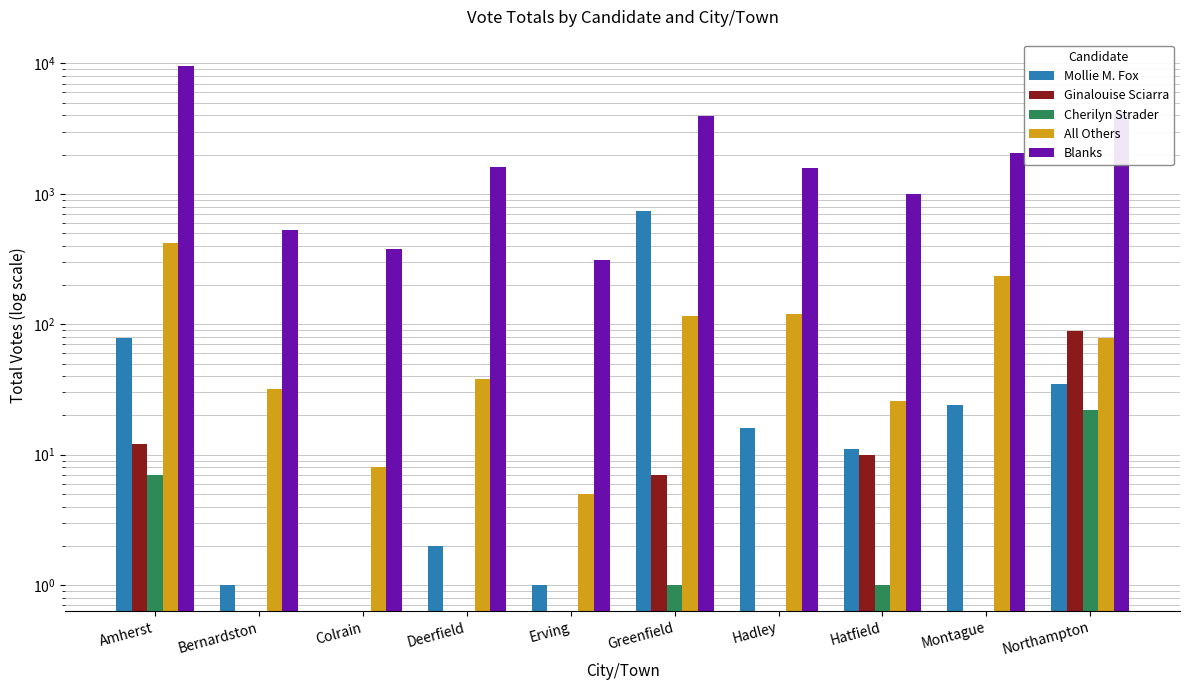

Reading left to right, transcribe all the data shown in this chart.

Mollie M. Fox: 78	1	0	2	1	734	16	11	24	35
Ginalouise Sciarra: 12	0	0	0	0	7	0	10	0	89
Cherilyn Strader: 7	0	0	0	0	1	0	1	0	22
All Others: 422	32	8	38	5	115	120	26	234	79
Blanks: 9623	525	381	1612	311	3934	1581	996	2048	4168